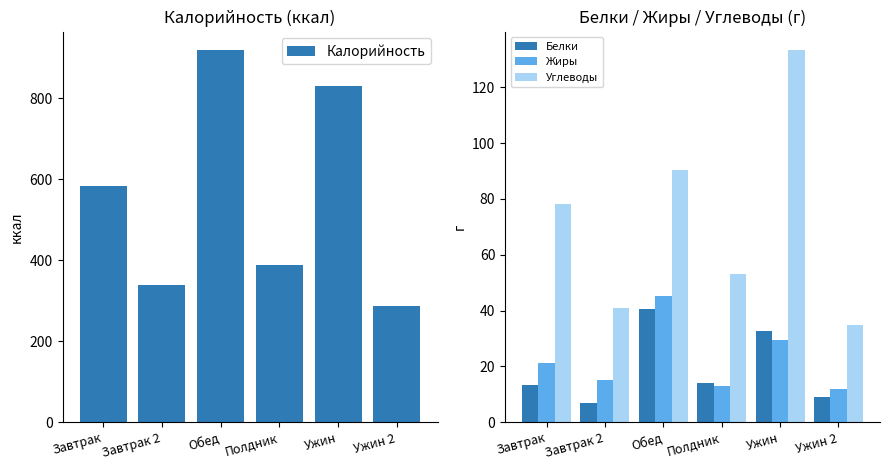

Which series has the widest spread of values?

Калорийность